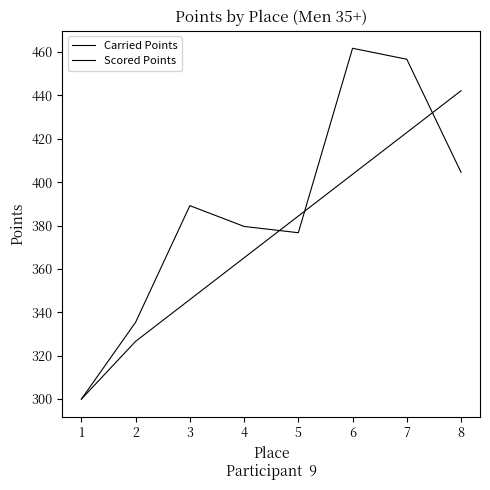

Is this an area chart (filled region under the line)?

No